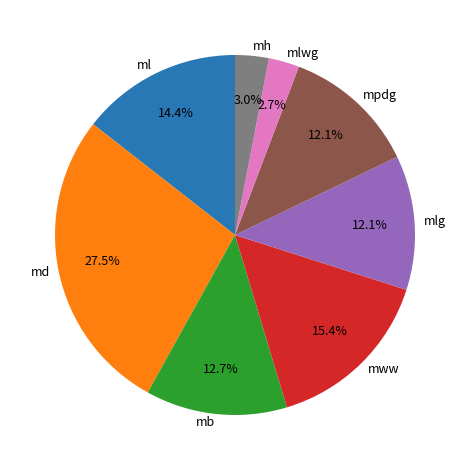

What percentage do md and mww together represent?

42.9%